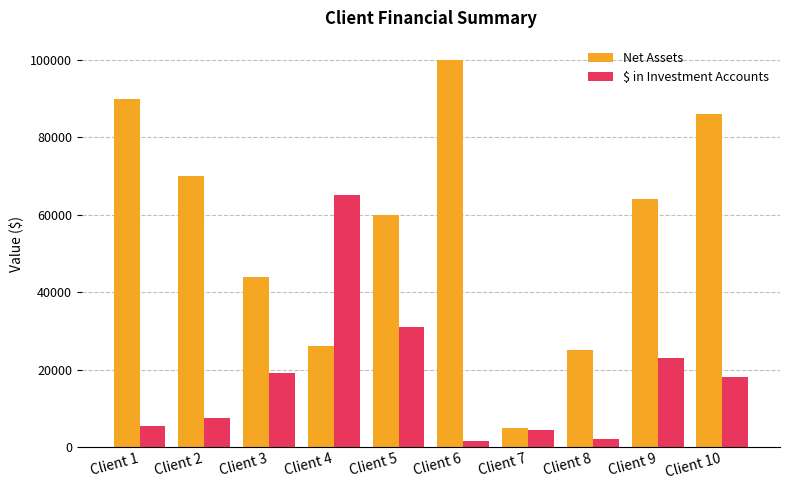

List the series in order of their peak value, highest first.

Net Assets, $ in Investment Accounts